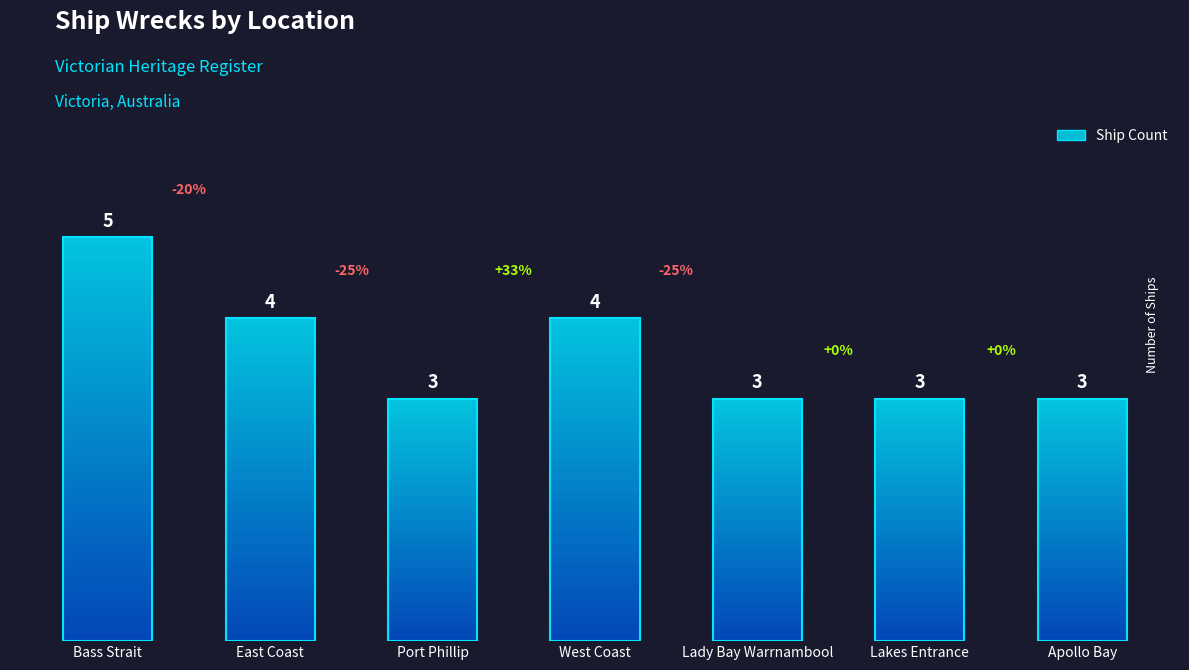

What is the label of the 3rd bar from the right?

Lady Bay Warrnambool